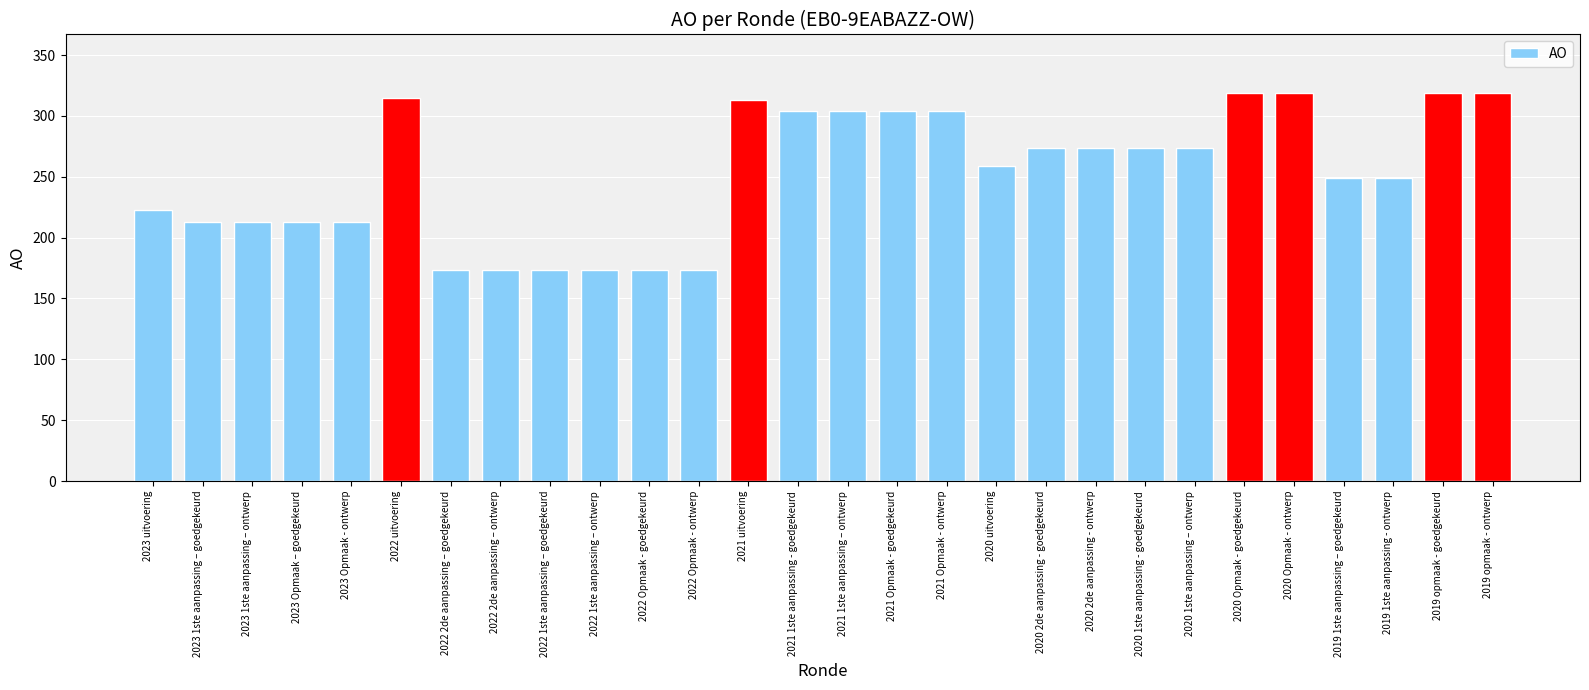

What is the label of the 25th bar from the right?

2023 Opmaak – goedgekeurd